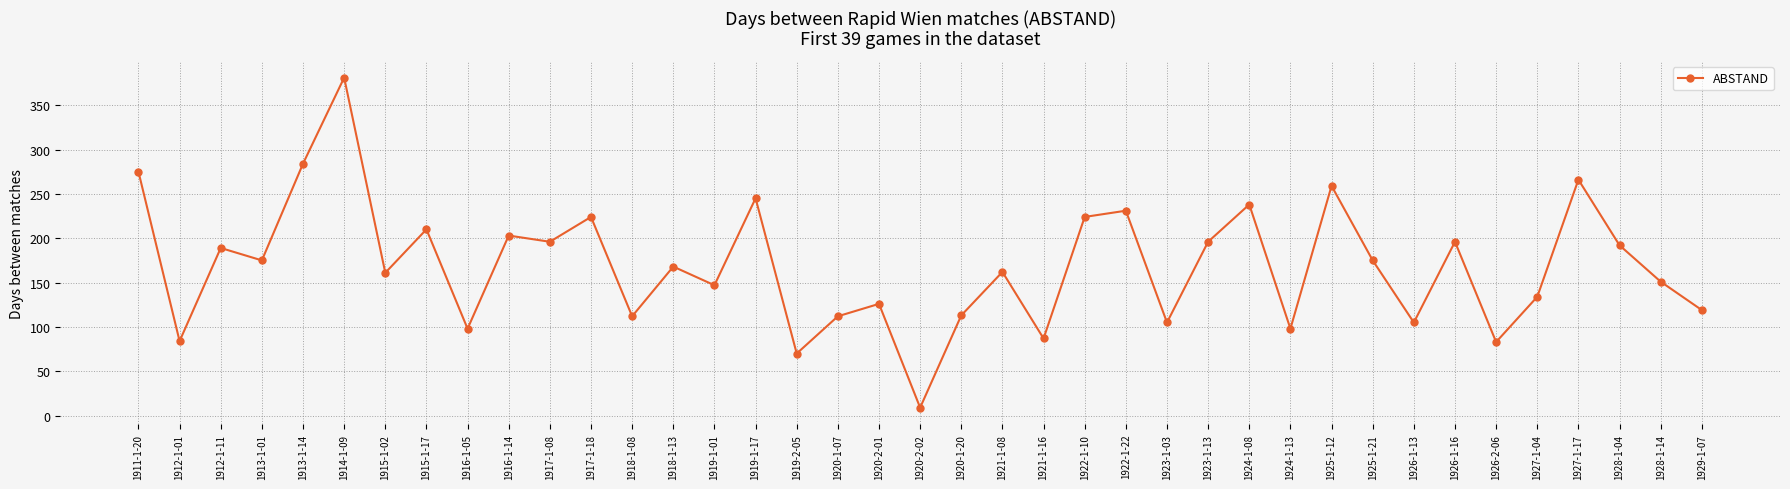

Where is the first local maximum?

1912-1-11